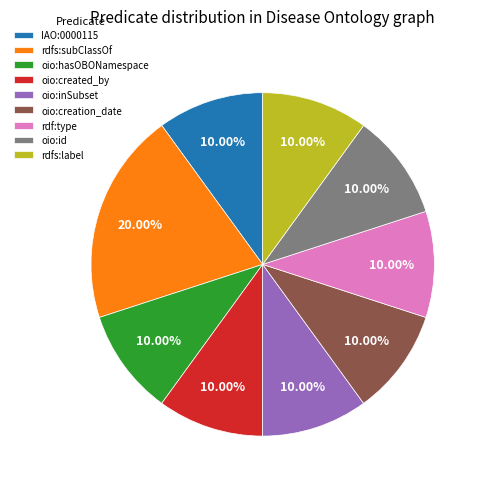

Combined, do oio:hasOBONamespace and rdfs:subClassOf account for over 50%?

No